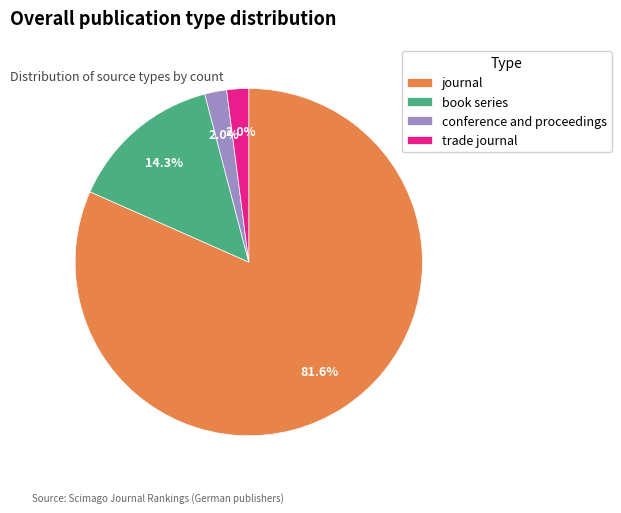

What percentage do trade journal and book series together represent?

16.3%